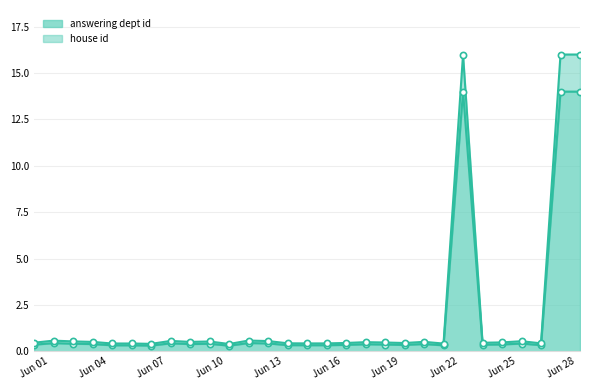

The value of answering dept id at Jun 19 is 0.4. True or false?

True